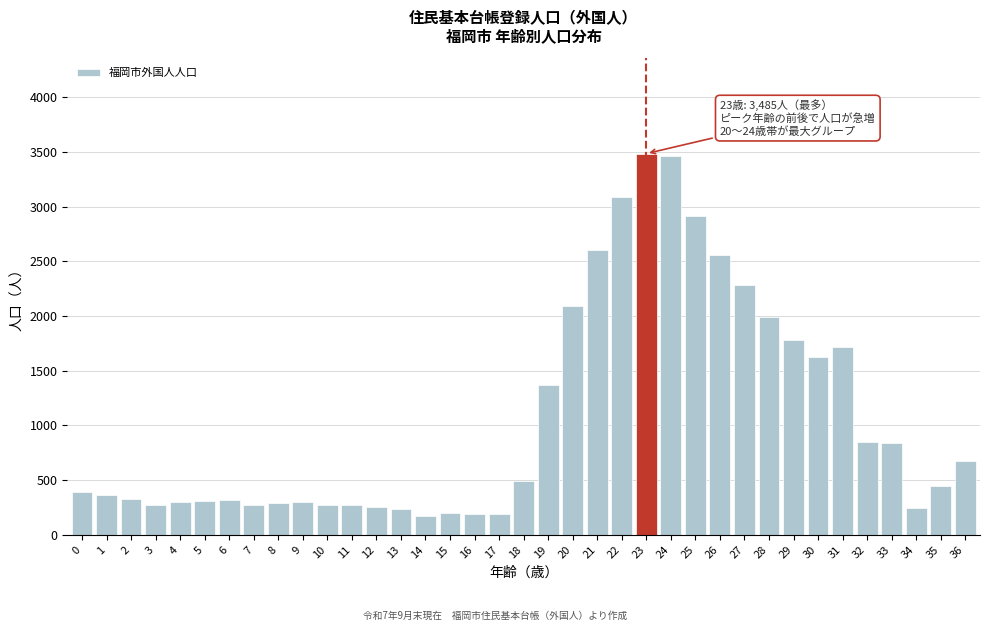

What is the greatest value displayed?

3485